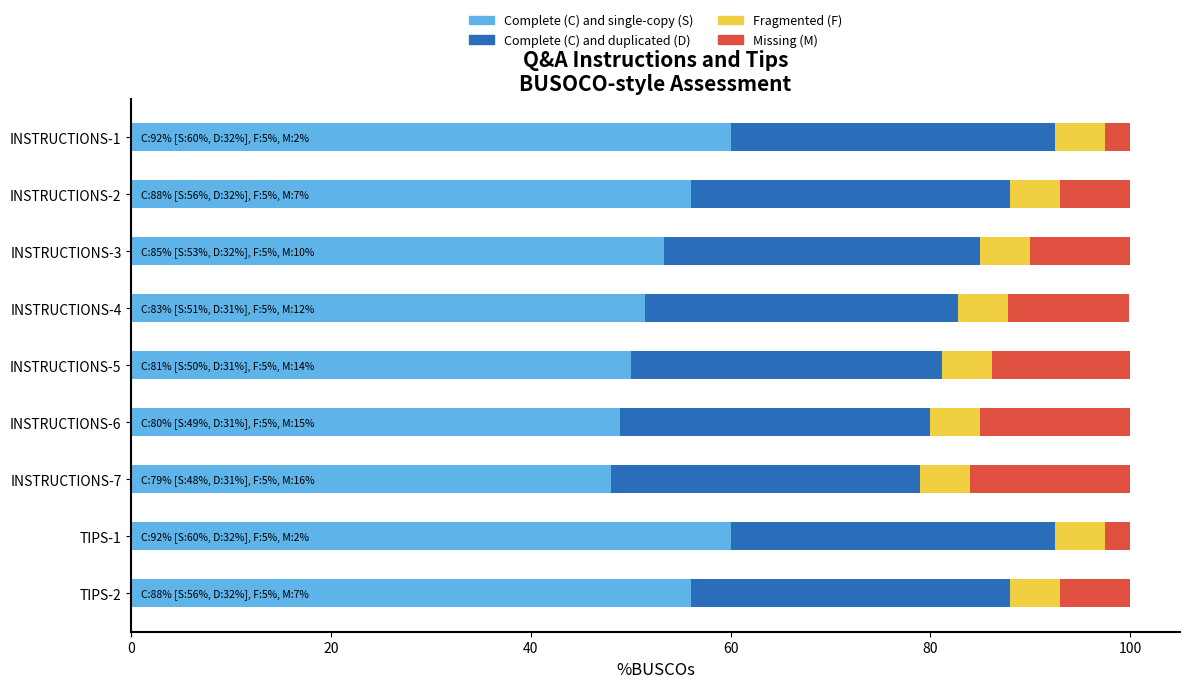

What is the total value across all series at TIPS-2?

100.0